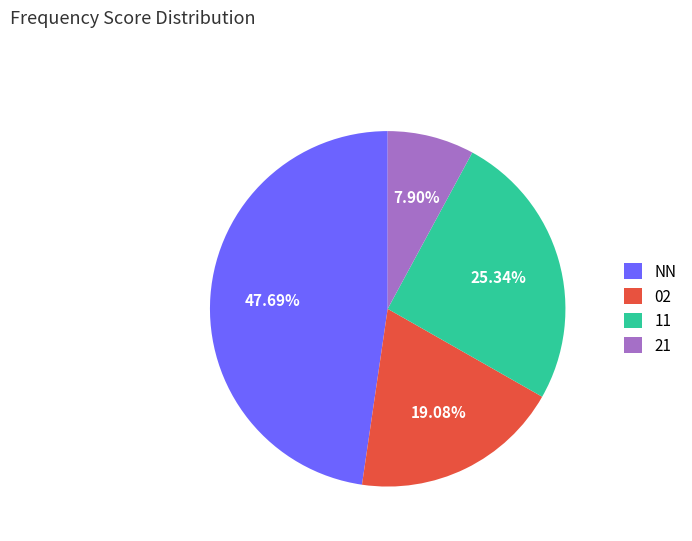

Does any single category account for the majority?

No